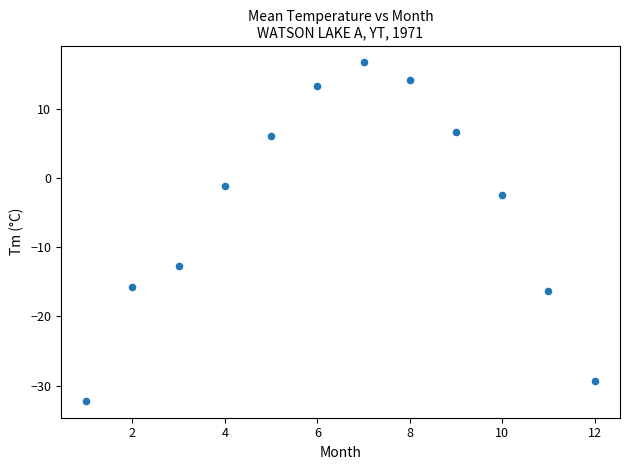

What Y value in the scatter plot is closest to -7?

-2.5